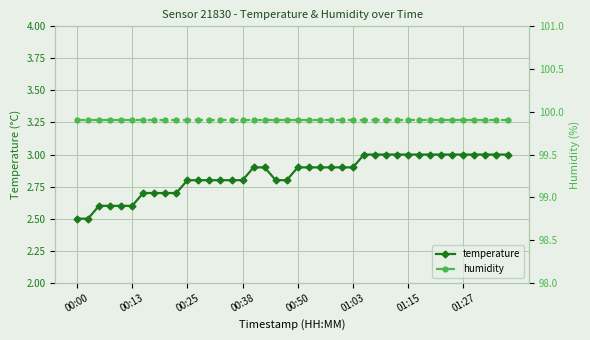

What is the minimum value for temperature?

2.5